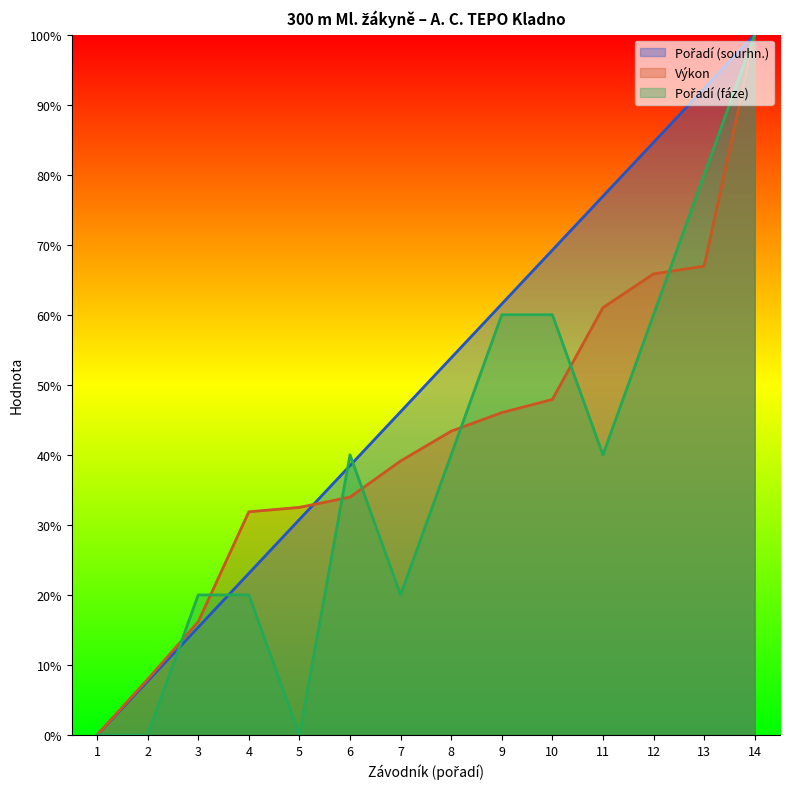

The Výkon series shows 82.3 at 10. True or false?

False